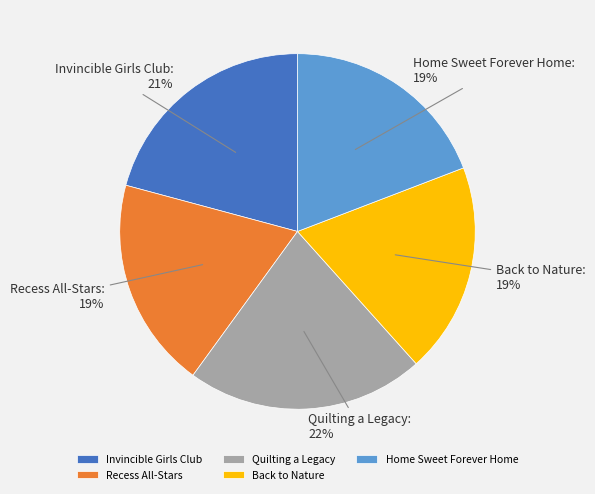

How many slices are in this pie chart?

5